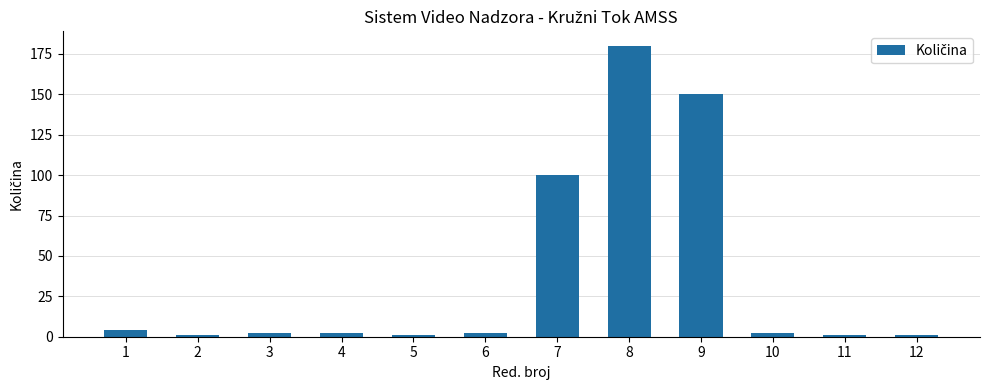

What is the difference between the maximum and minimum values?

179